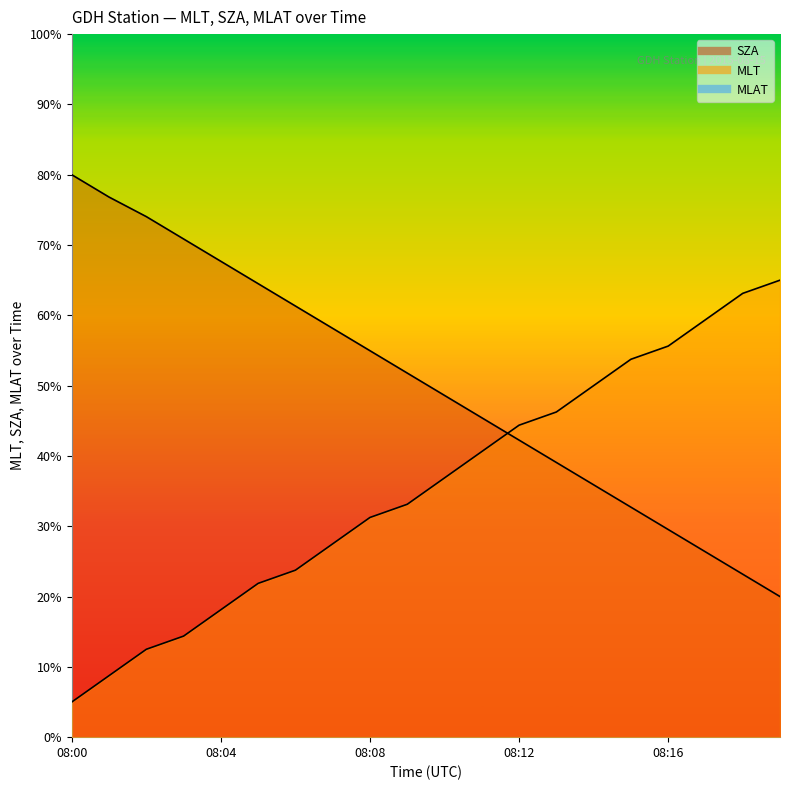

Reading right to left, transcribe all the data shown in this chart.

MLT: 65.0	63.1	59.4	55.6	53.7	50.0	46.2	44.4	40.6	36.9	33.1	31.2	27.5	23.7	21.9	18.1	14.4	12.5	8.8	5.0
SZA: 20.0	23.2	26.4	29.5	32.7	35.9	39.1	42.3	45.4	48.6	51.8	55.0	58.1	61.3	64.5	67.7	70.9	74.0	76.8	80.0